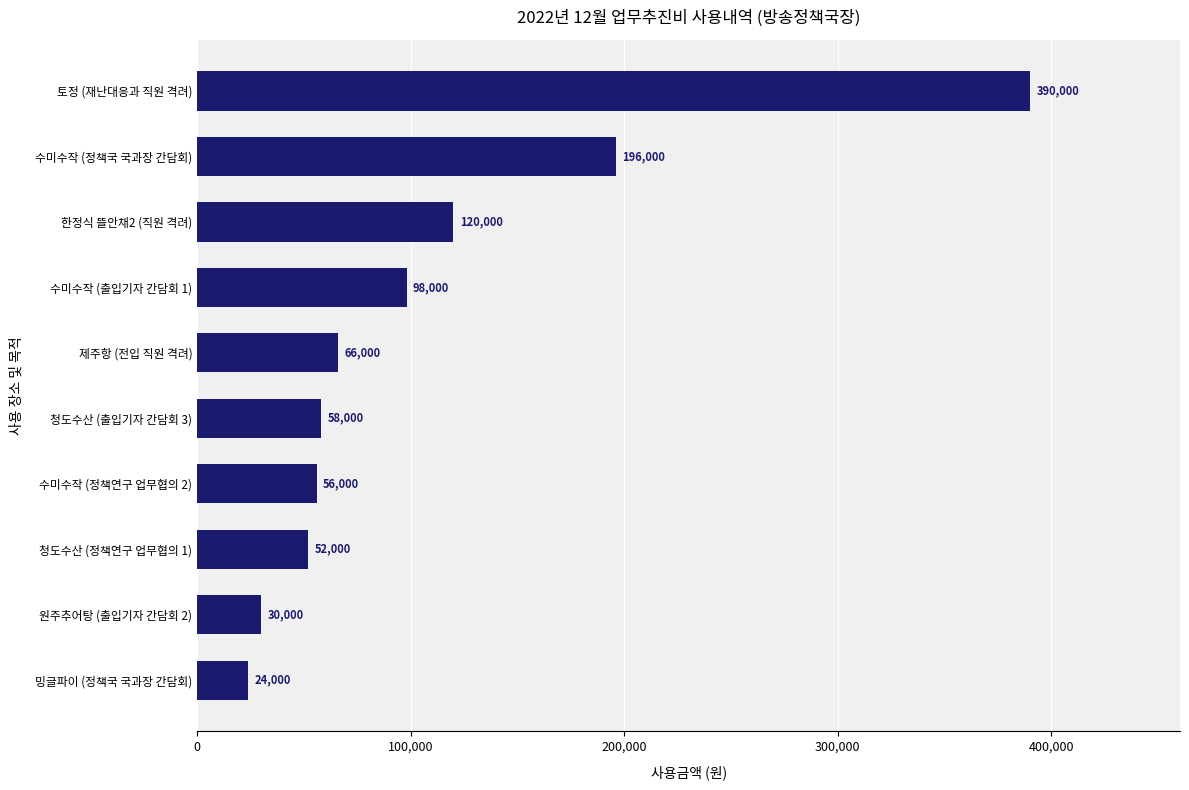

Reading bottom to top, what are all the values shown in this chart?

24000	30000	52000	56000	58000	66000	98000	120000	196000	390000